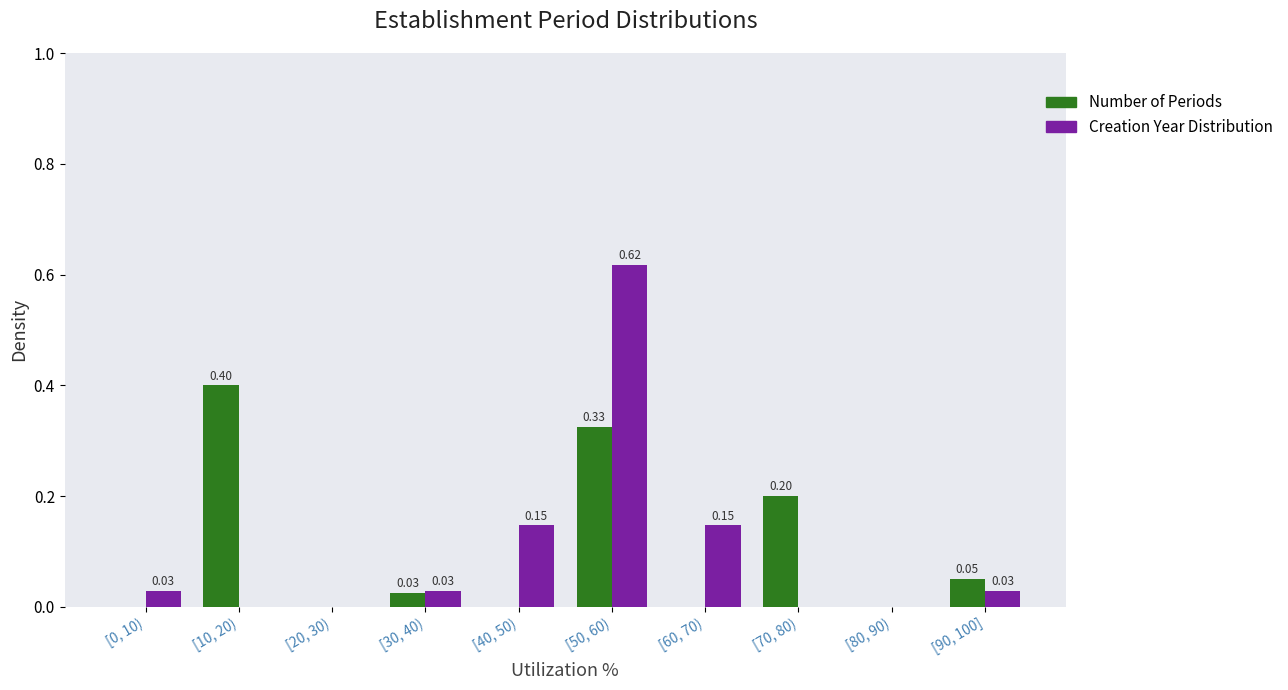

Between [60, 70) and [80, 90), which series saw the biggest shift?

Creation Year Distribution